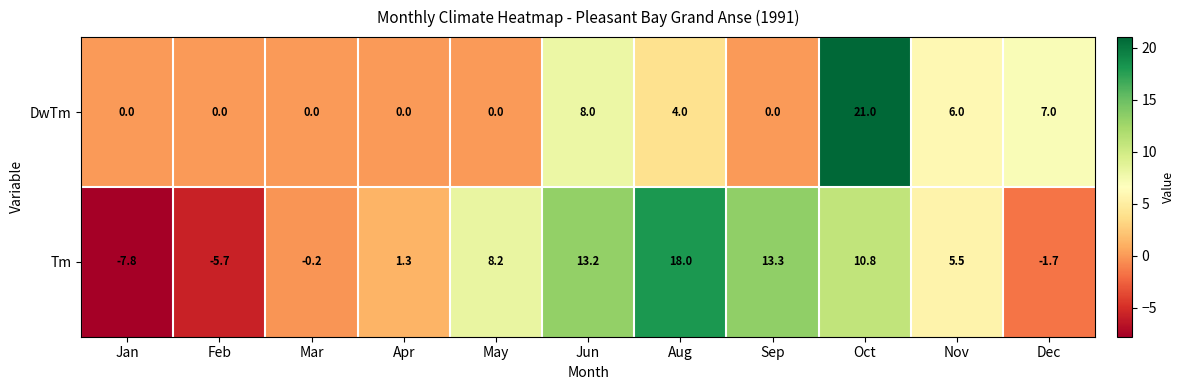

What is the average value of the Tm series?

5.0